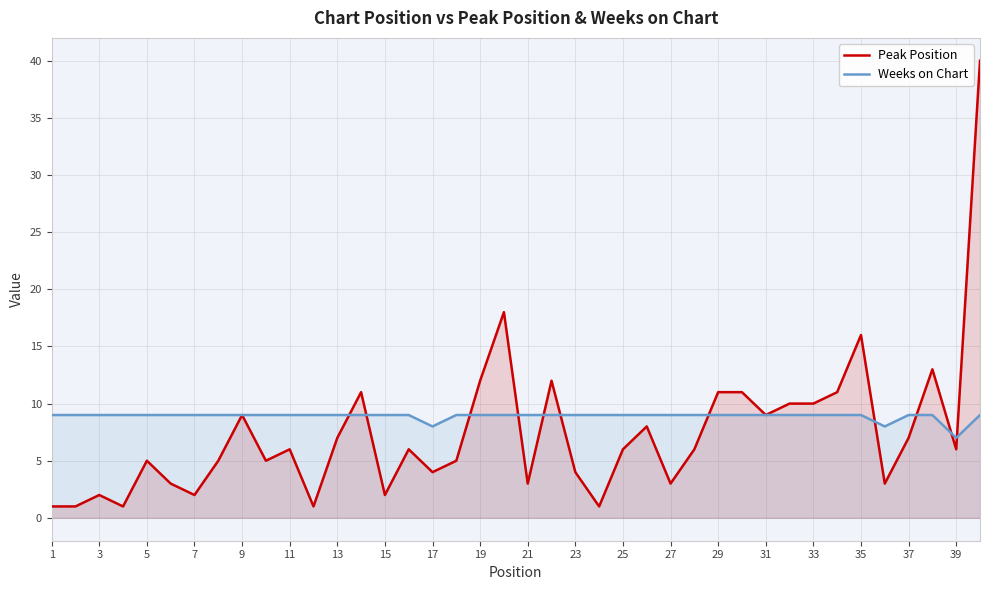

The value of Peak Position at 25 is 8. True or false?

False